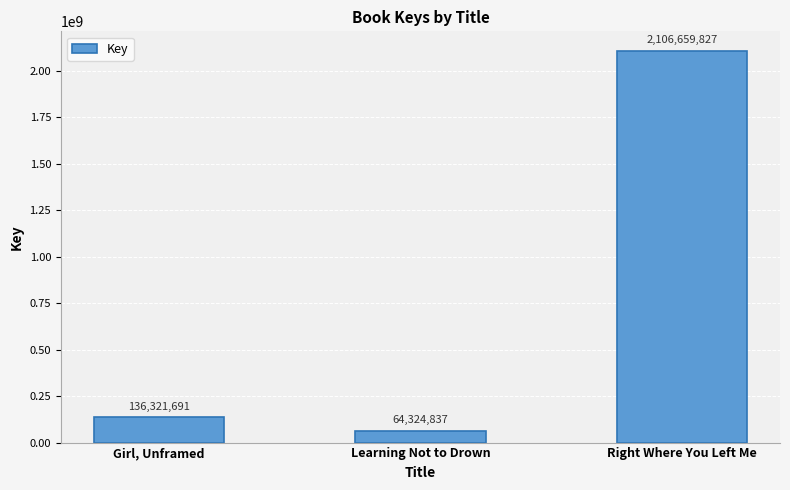

What position from the right is Learning Not to Drown?

2